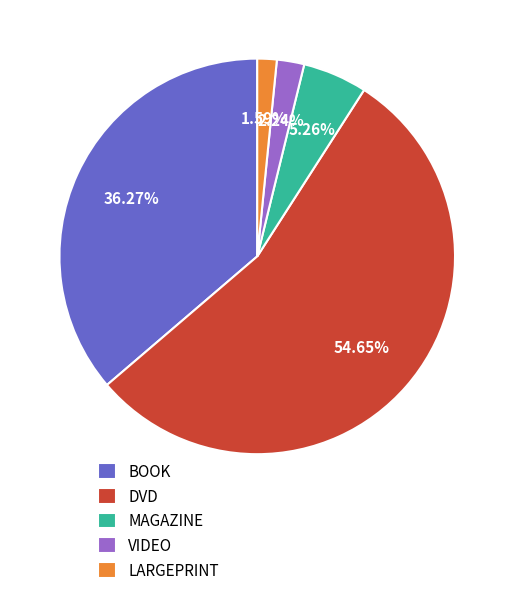

Is LARGEPRINT the majority of the pie?

No